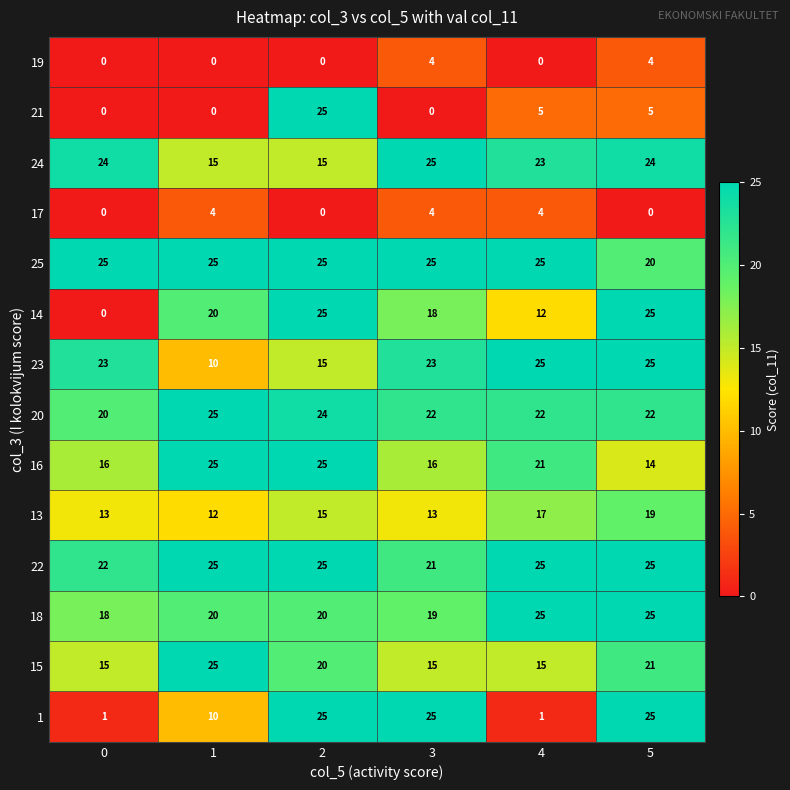

What is the difference between the highest and lowest values at 4?

25